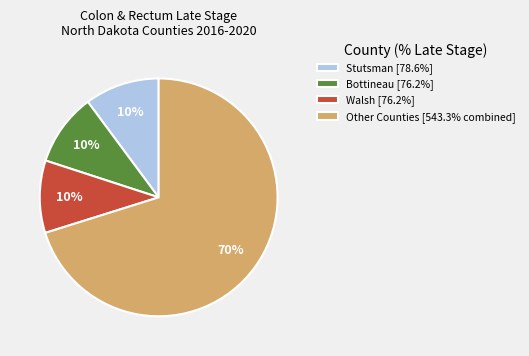

To the nearest percent, what is the average slice percentage?

25%